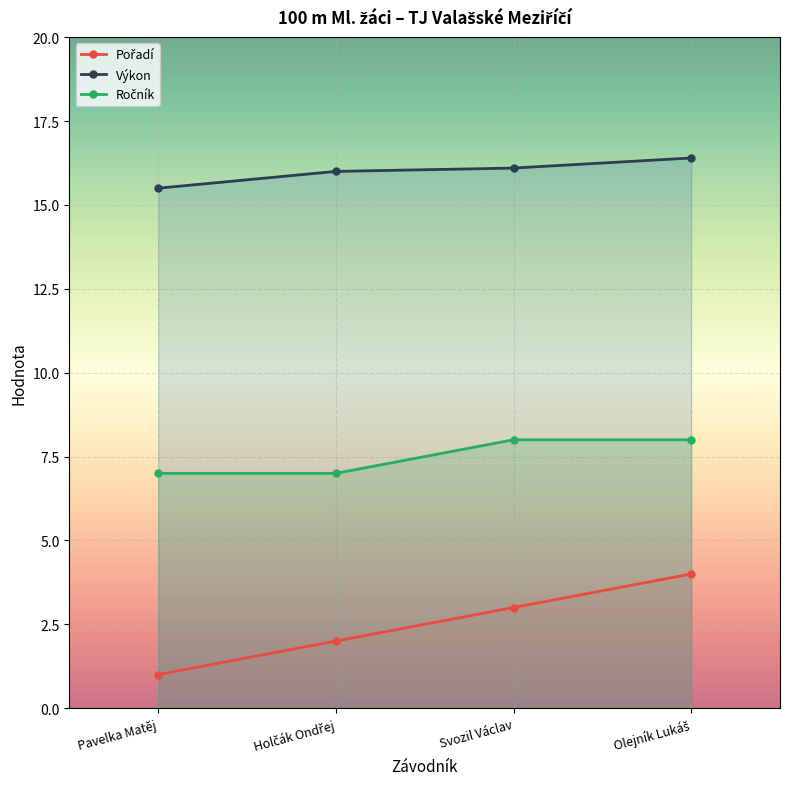

How many series are shown in this chart?

3